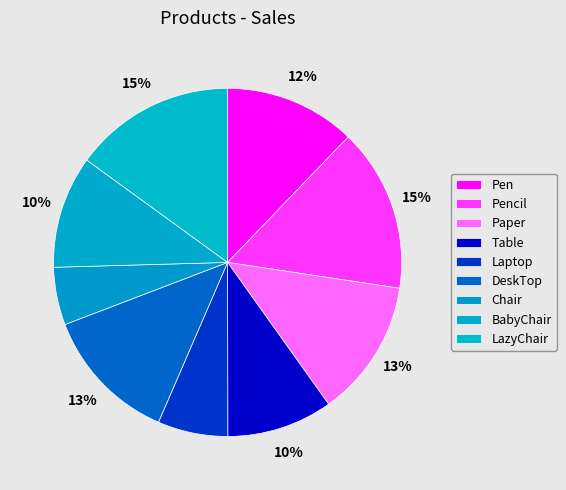

Do Pen and BabyChair together represent more than half of the pie?

No